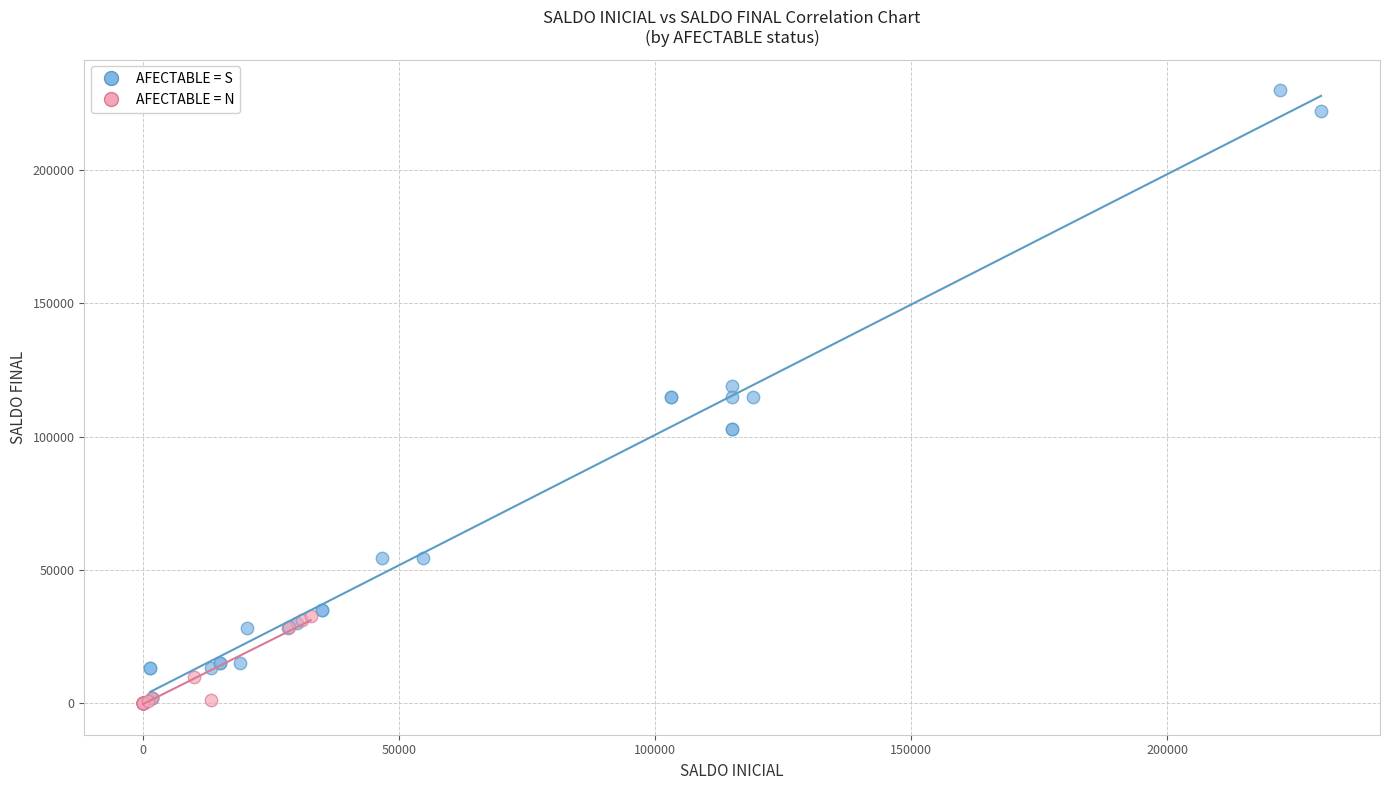

What are all the series names shown in the legend?

AFECTABLE = S, AFECTABLE = N